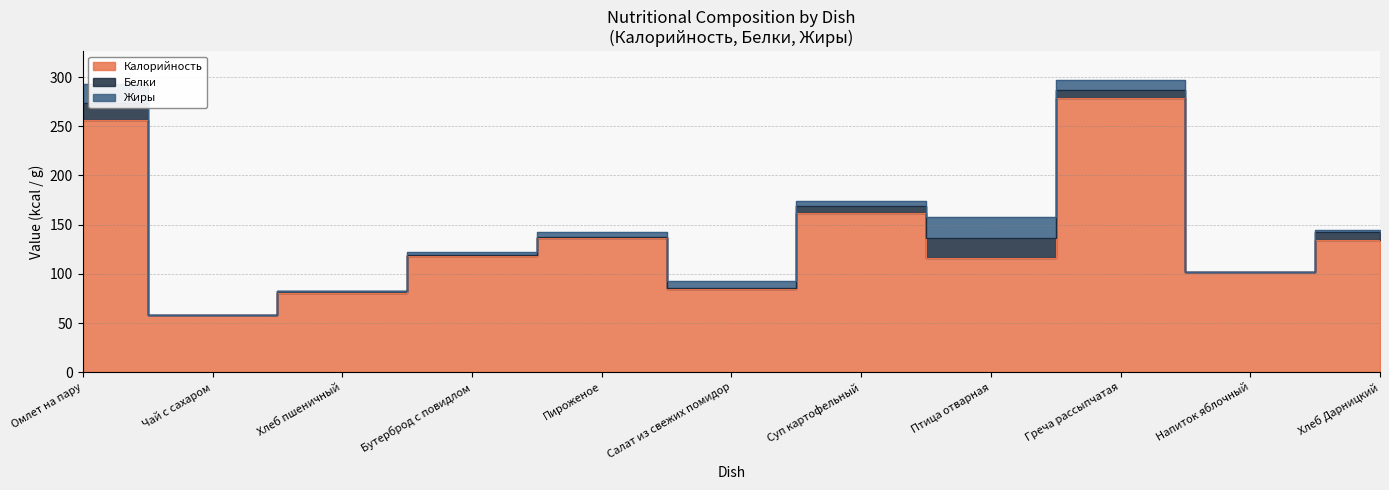

What is the difference between the Белки values at Хлеб пшеничный and Бутерброд с повидлом?

1.1